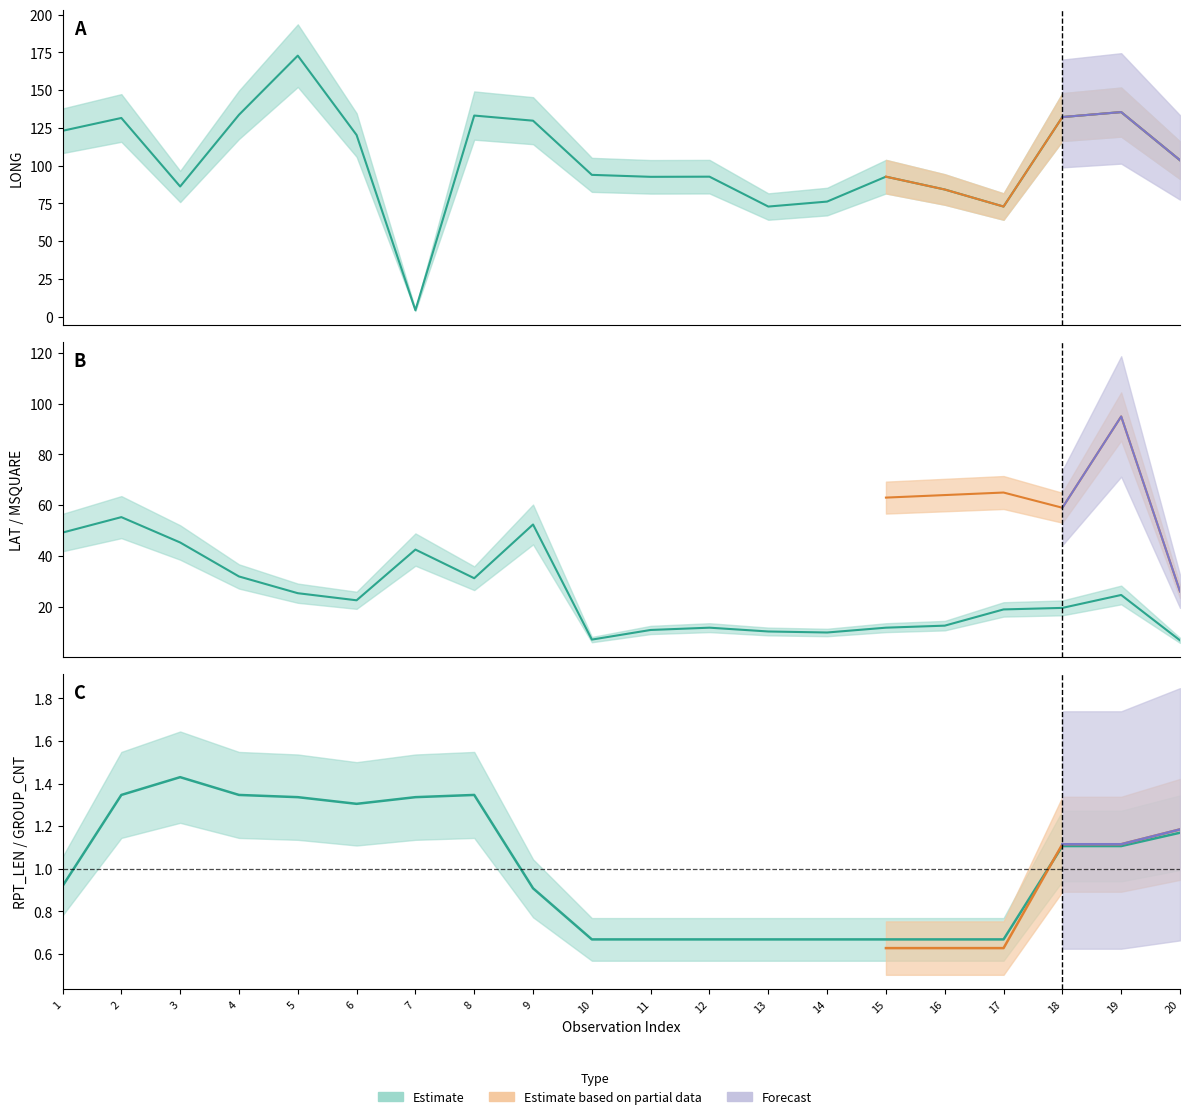

Rank the categories by LONG value from lowest to highest.

7, 13, 17, 14, 16, 3, 11, 12, 15, 10, 20, 6, 1, 9, 2, 18, 8, 4, 19, 5